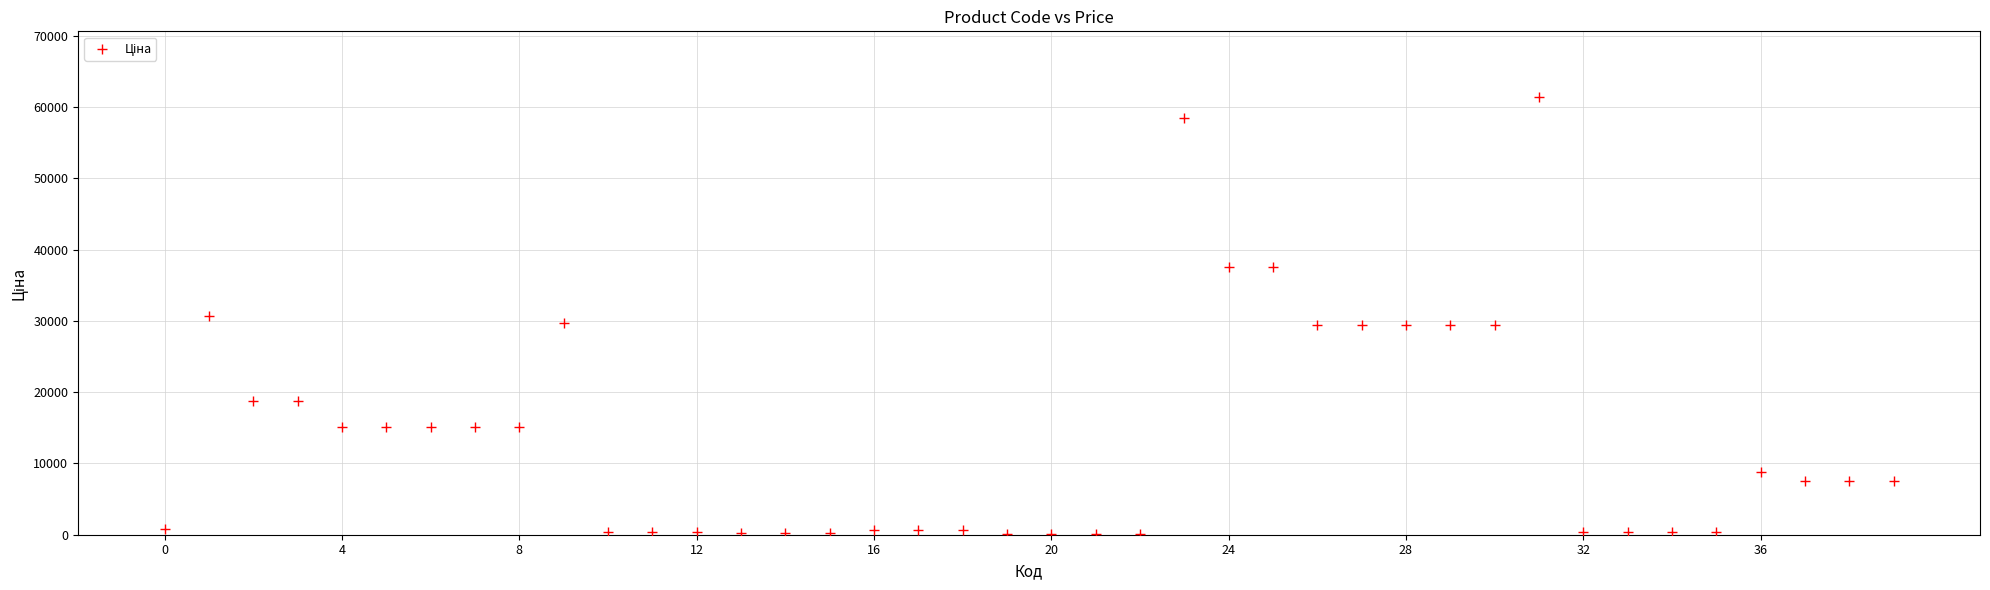

What is the range of Y values (max minus min)?

61377.2